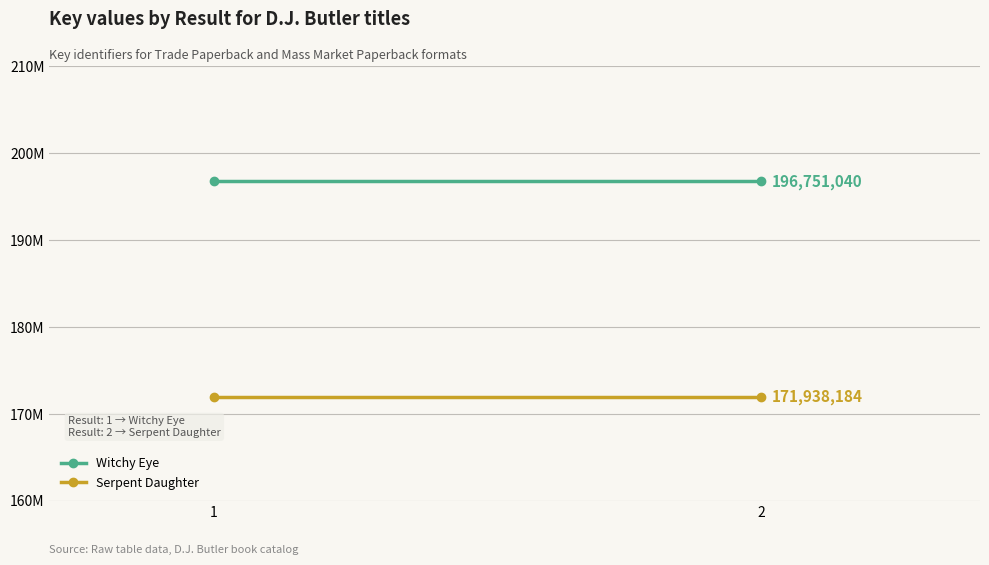

The value of Witchy Eye at 2 is 81530929. True or false?

False